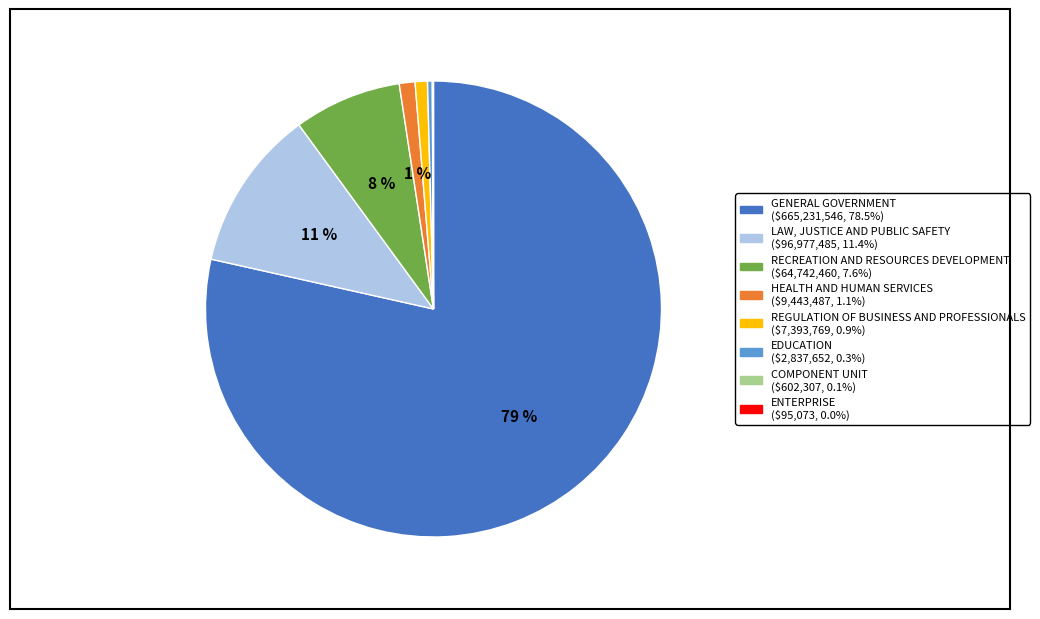

True or false: REGULATION OF BUSINESS AND PROFESSIONALS accounts for 1% of the total.

True